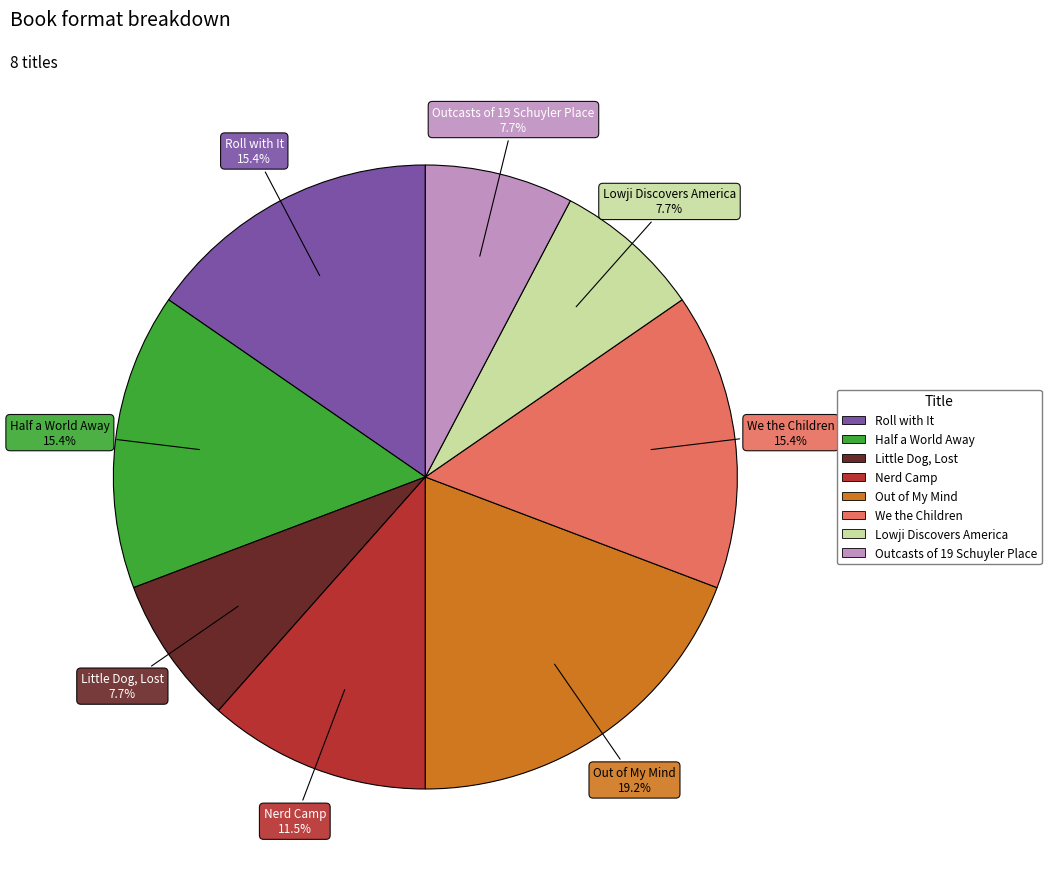

What is the largest slice in the pie chart?

Out of My Mind